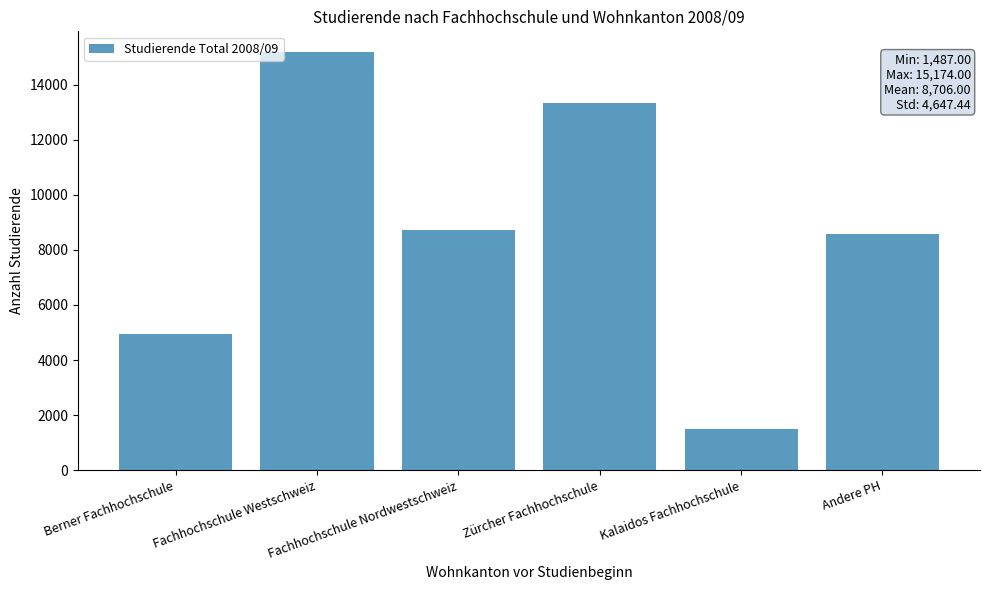

What is the change in value from Berner Fachhochschule to Fachhochschule Nordwestschweiz?

+3779